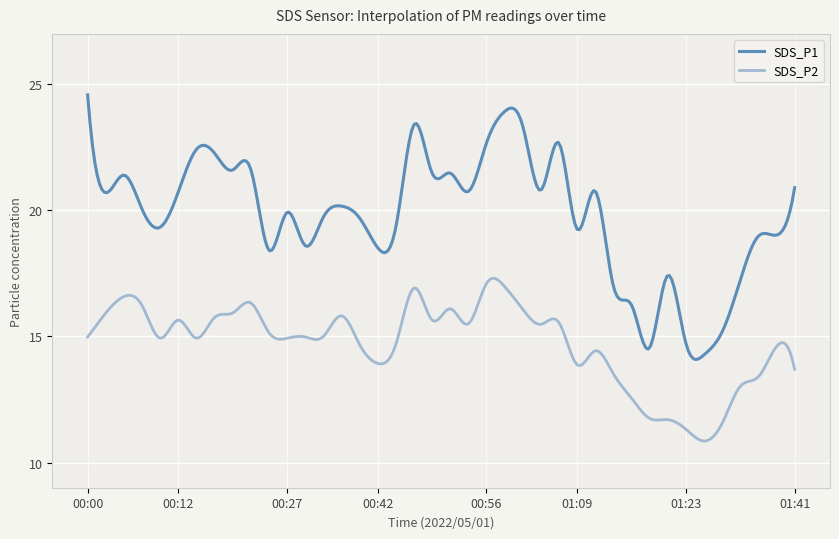

Which series has the largest total across all categories?

SDS_P1